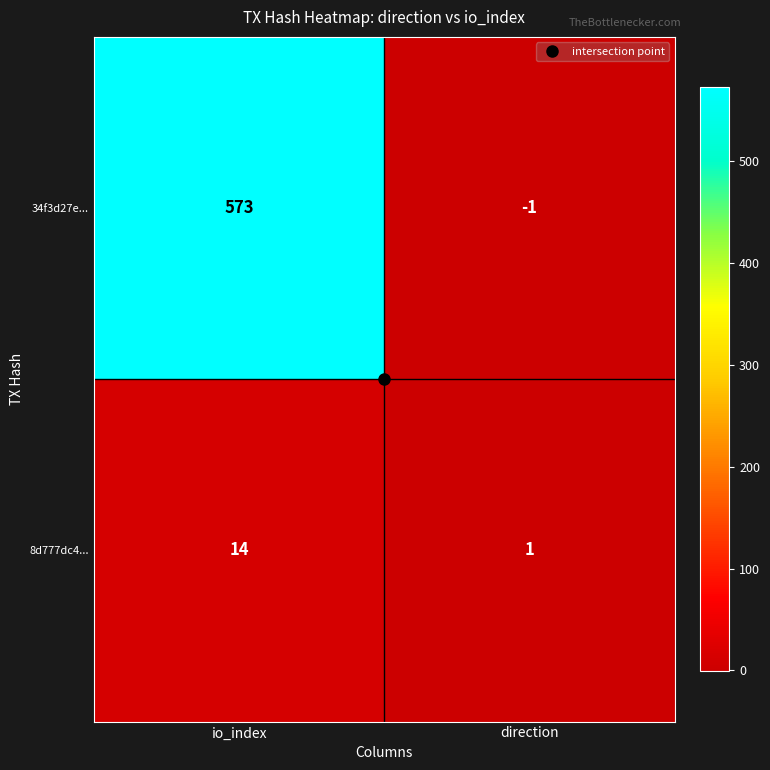

Is the value of 8d777dc4... at io_index greater than the value of 34f3d27e... at io_index?

No